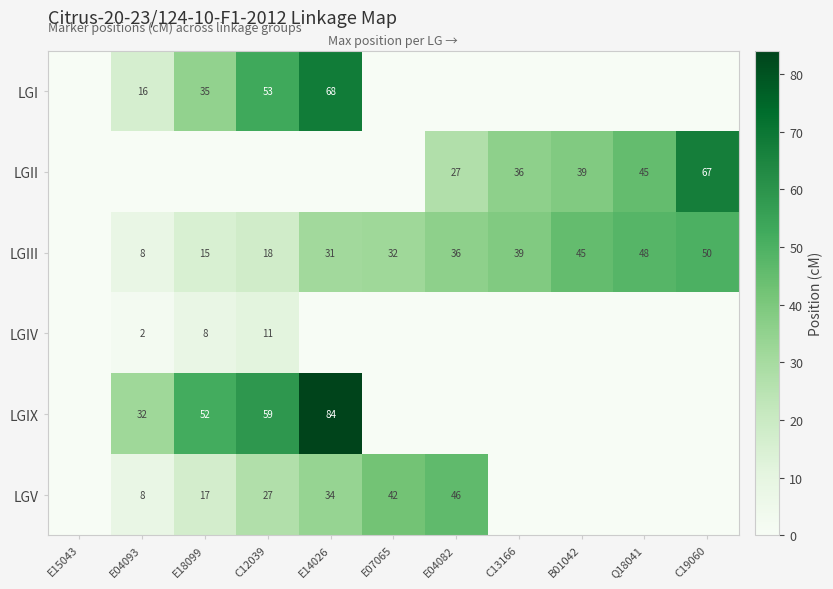

The value of LGIII at E04093 is 4. True or false?

False